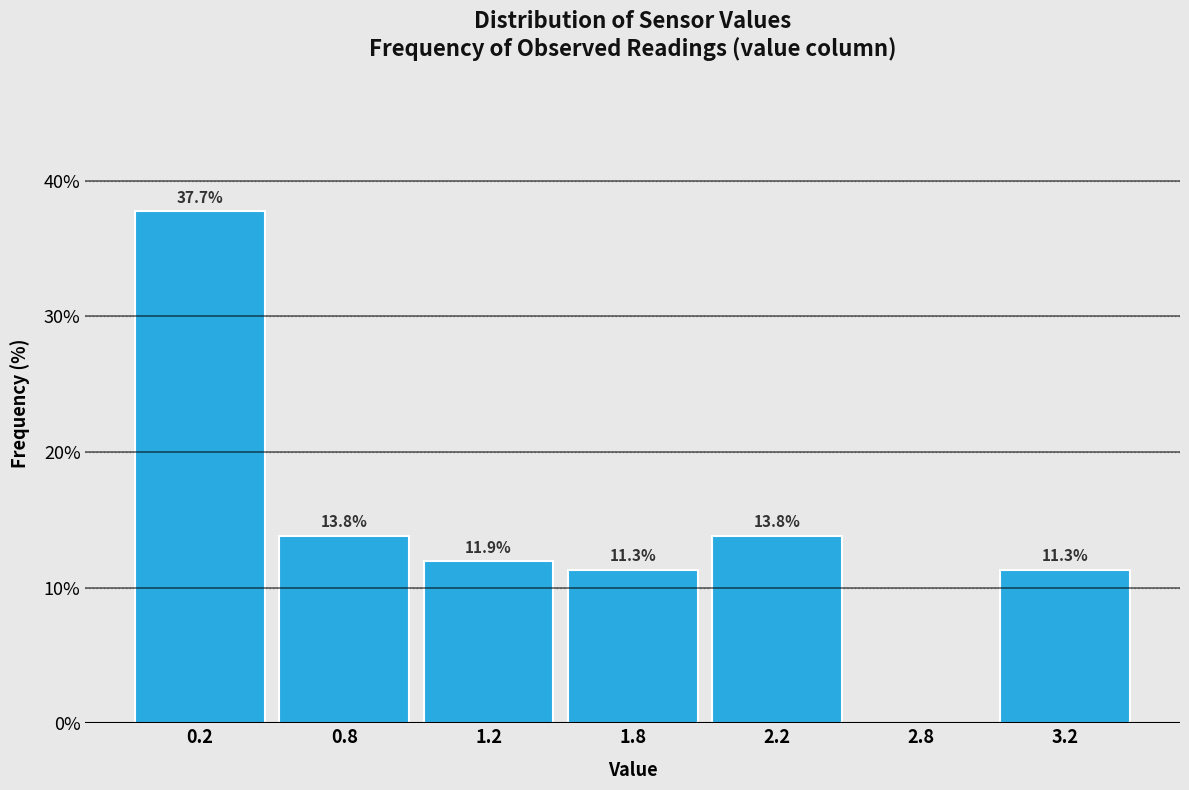

Reading left to right, extract all data points from this chart.

0.2=37.7	0.8=13.8	1.2=11.9	1.8=11.3	2.2=13.8	2.8=0.0	3.2=11.3